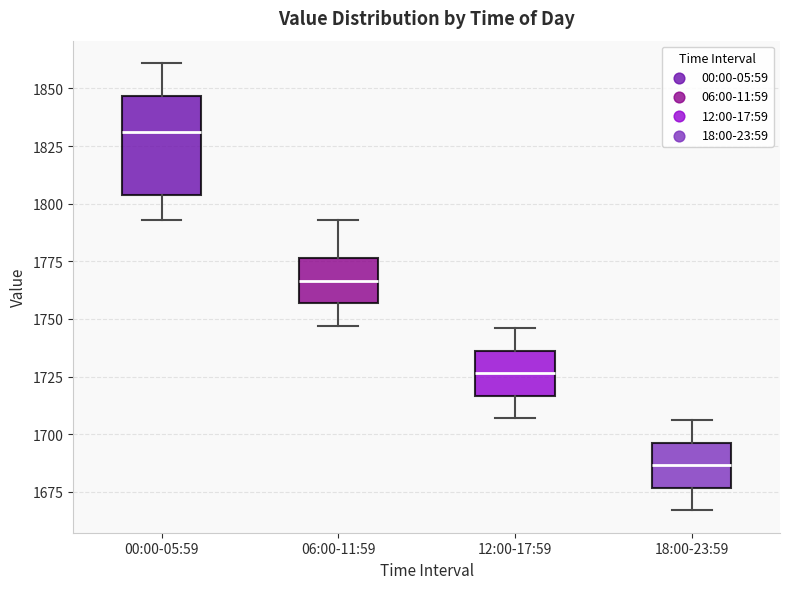

Where does the upper whisker of the box for 00:00-05:59 end on the y-axis? The values are not printed on the chart, so give them approximately, as read against the axis.

1860